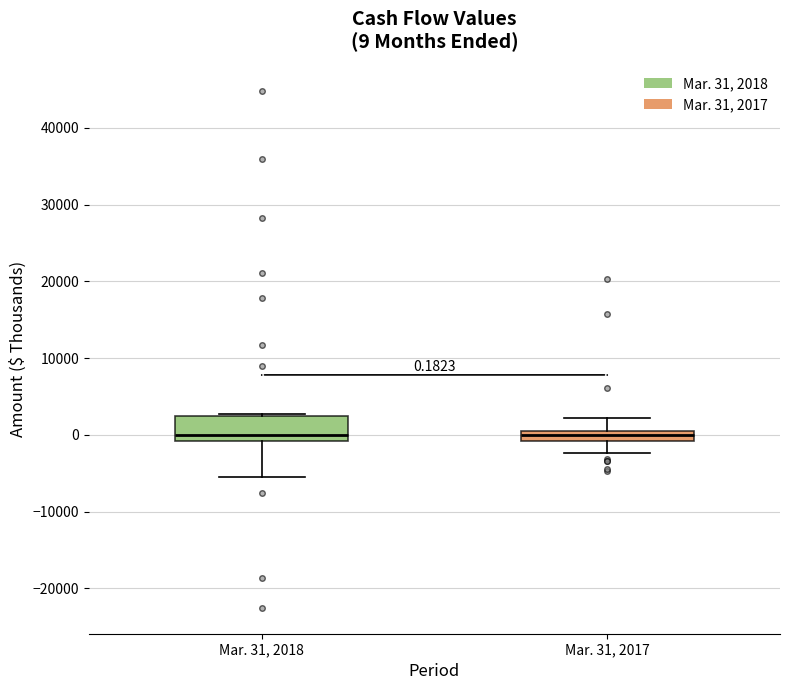

Comparing the boxes themselves (not the whiskers), which one is the tallest?

Mar. 31, 2018